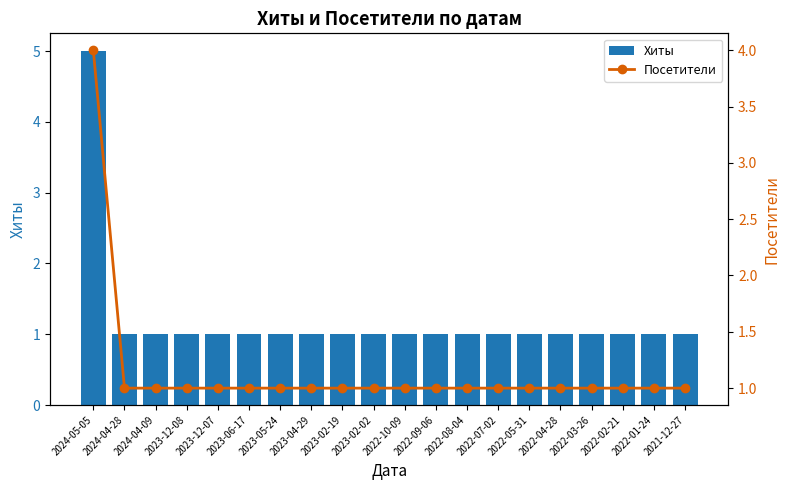

At which category is the sum across all series the highest?

2024-05-05